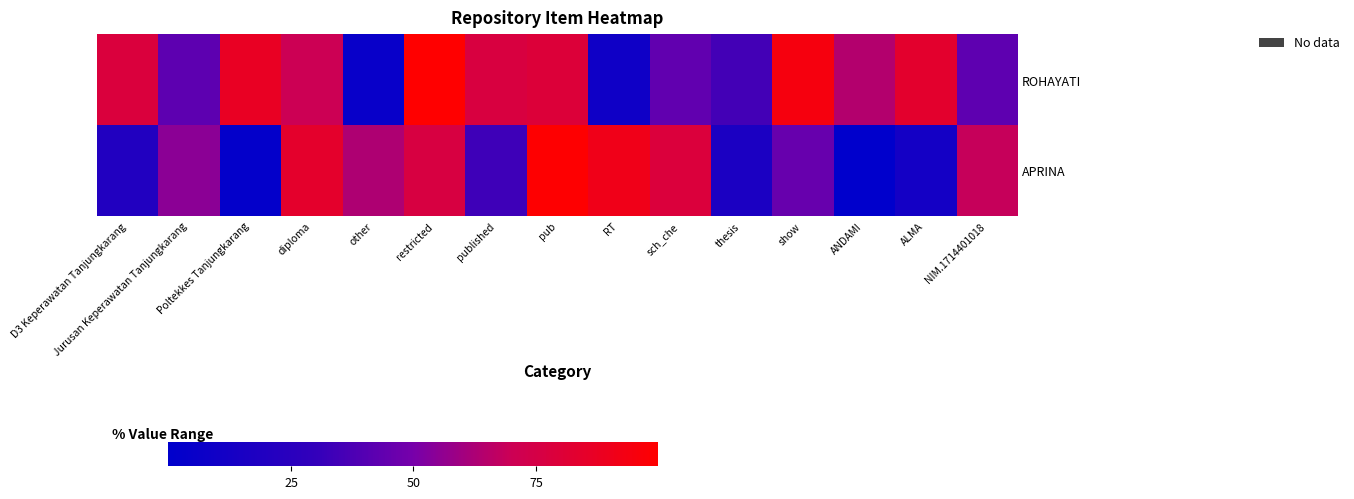

Reading left to right, list all the values displayed in this chart.

ROHAYATI: D3 Keperawatan Tanjungkarang=78.4	Jurusan Keperawatan Tanjungkarang=42.4	Poltekkes Tanjungkarang=87.4	diploma=70.1	other=5.4	restricted=100.0	published=77.0	pub=79.7	RT=9.0	sch_che=43.6	thesis=35.1	show=94.8	ANDAMI=64.4	ALMA=83.6	NIM.1714401018=42.9
APRINA: D3 Keperawatan Tanjungkarang=19.7	Jurusan Keperawatan Tanjungkarang=54.8	Poltekkes Tanjungkarang=2.1	diploma=84.1	other=63.1	restricted=76.7	published=33.3	pub=99.5	RT=91.1	sch_che=78.8	thesis=16.2	show=45.4	ANDAMI=0.0	ALMA=11.9	NIM.1714401018=68.6